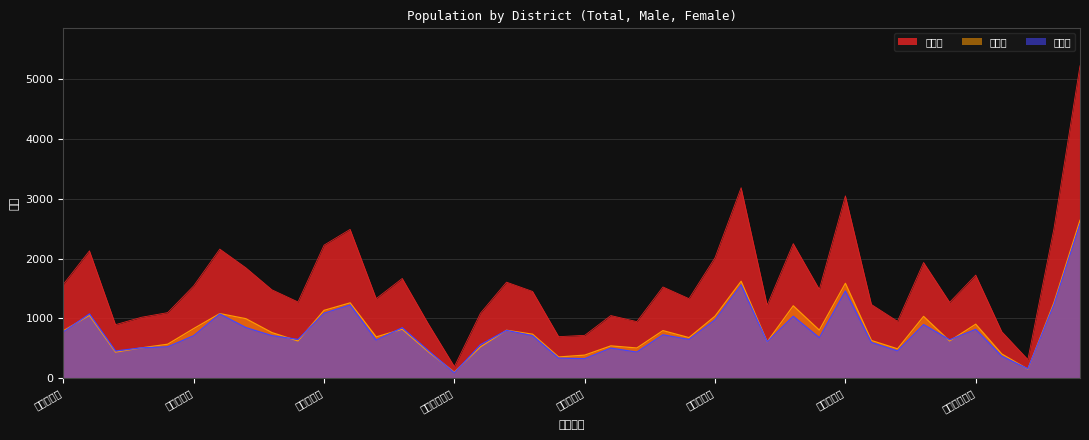

How many intersections are there between 合計男 and 合計女?

12